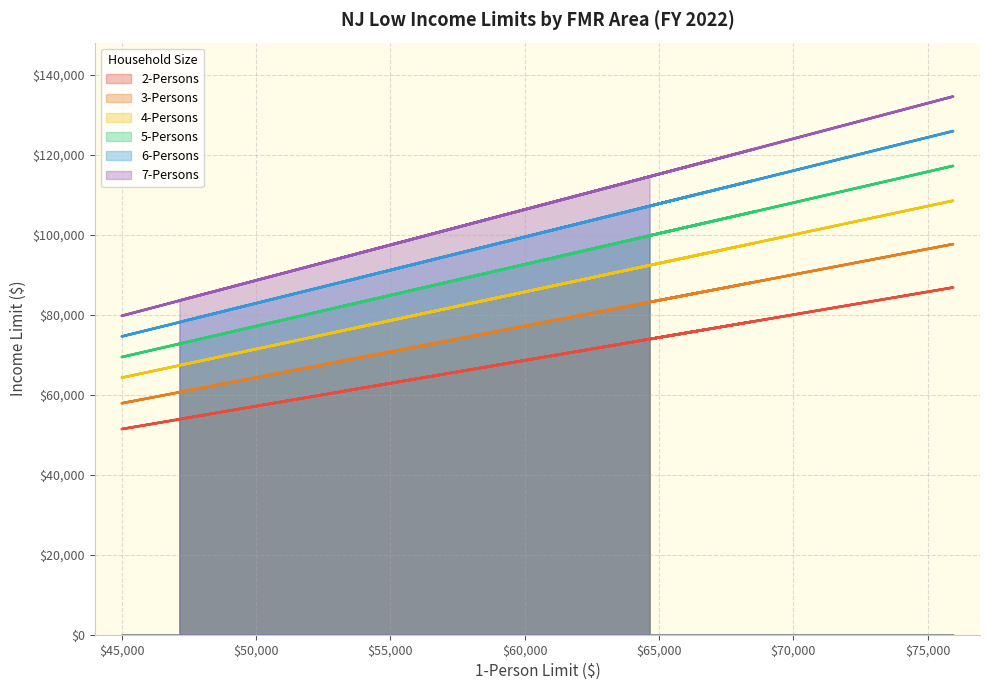

The value of 7-Persons at Middlesex-Somerset is 62372. True or false?

False